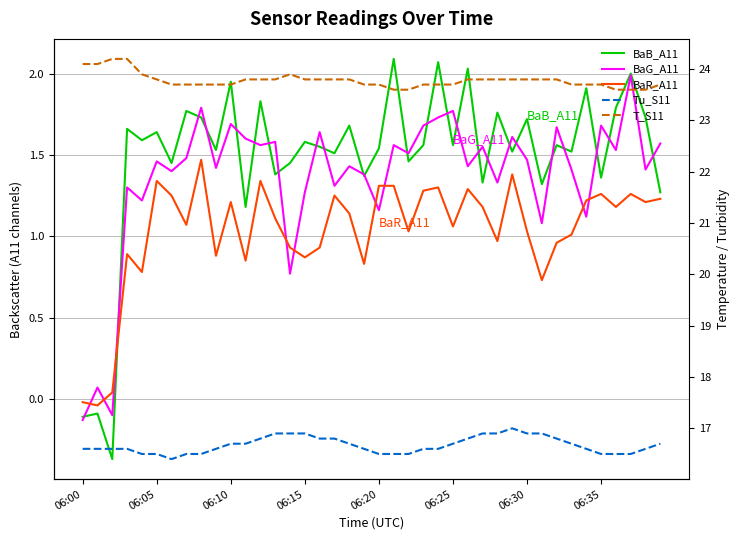

At 06:15, list the series in order from largest to smallest.

T_S11, Tu_S11, BaB_A11, BaG_A11, BaR_A11